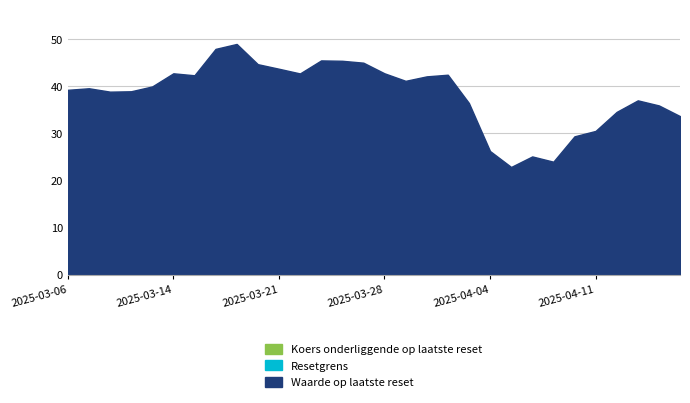

True or false: Koers onderliggende op laatste reset and Waarde op laatste reset intersect in this chart.

False